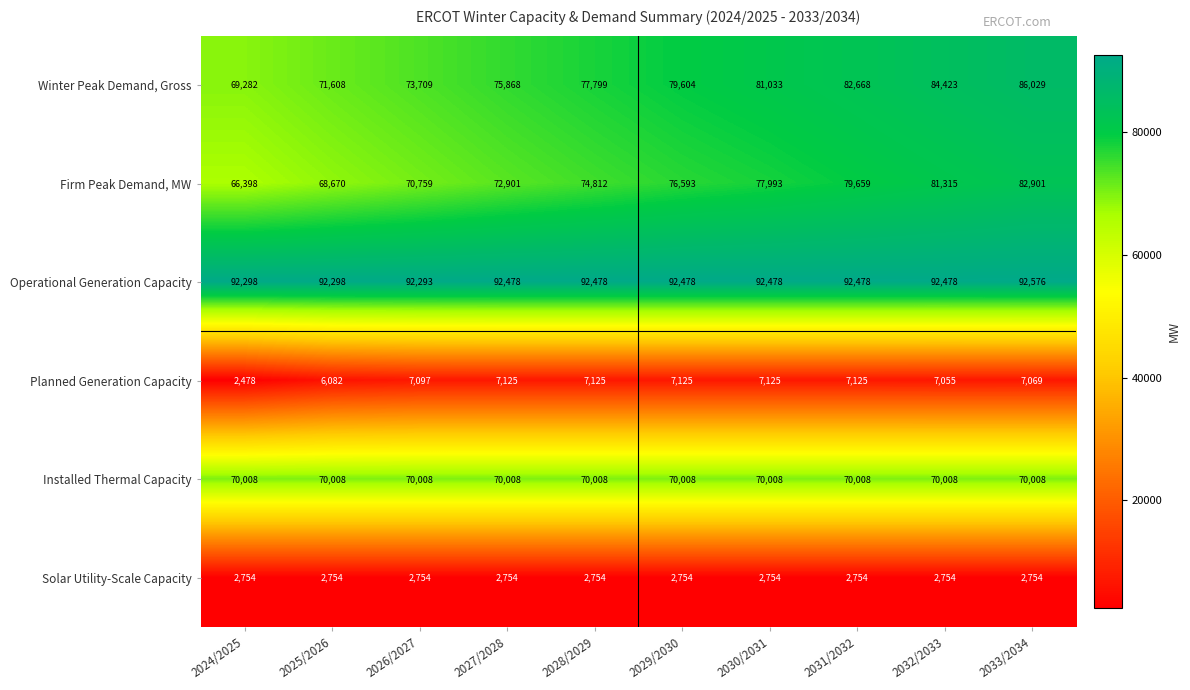

Which series changed the most between 2025/2026 and 2029/2030?

Winter Peak Demand, Gross